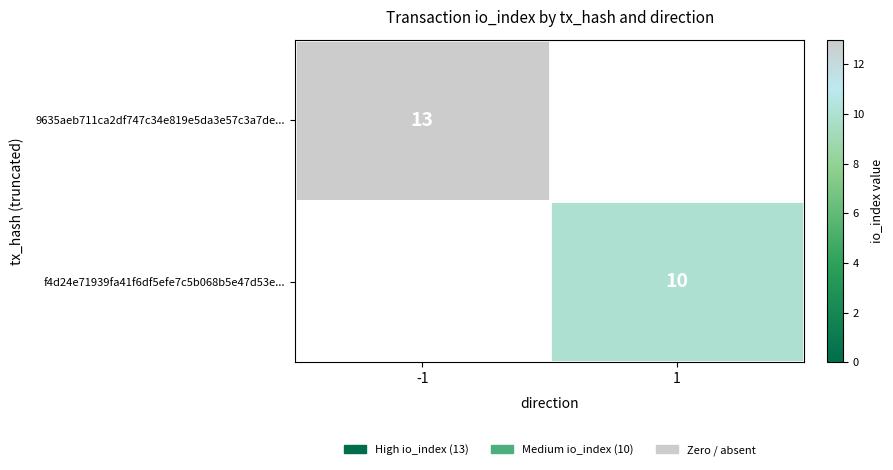

Is the value of f4d24e71939fa41f6df5efe7c5b068b5e47d53e... at 1 greater than the value of 9635aeb711ca2df747c34e819e5da3e57c3a7de... at -1?

No